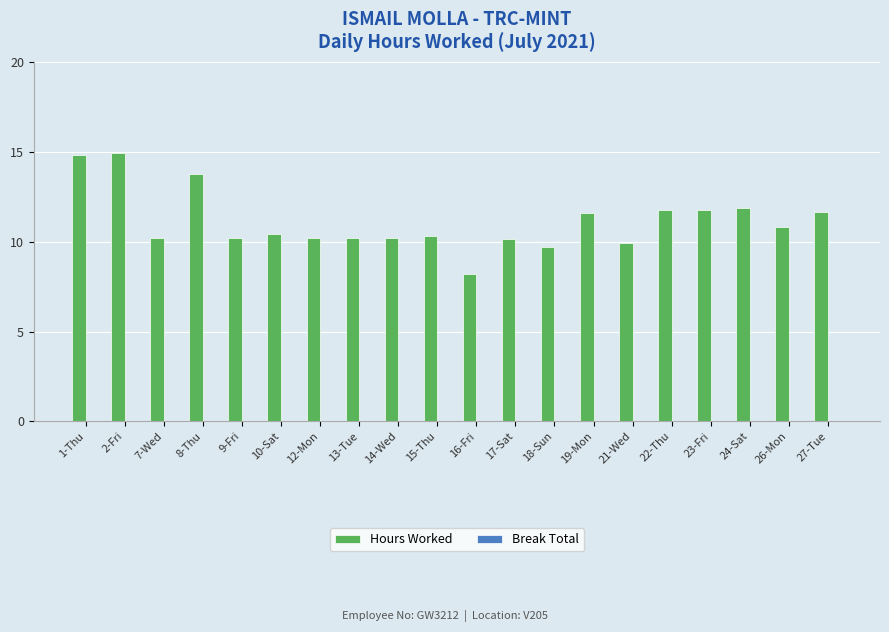

What is the difference between the maximum and minimum values?

6.7